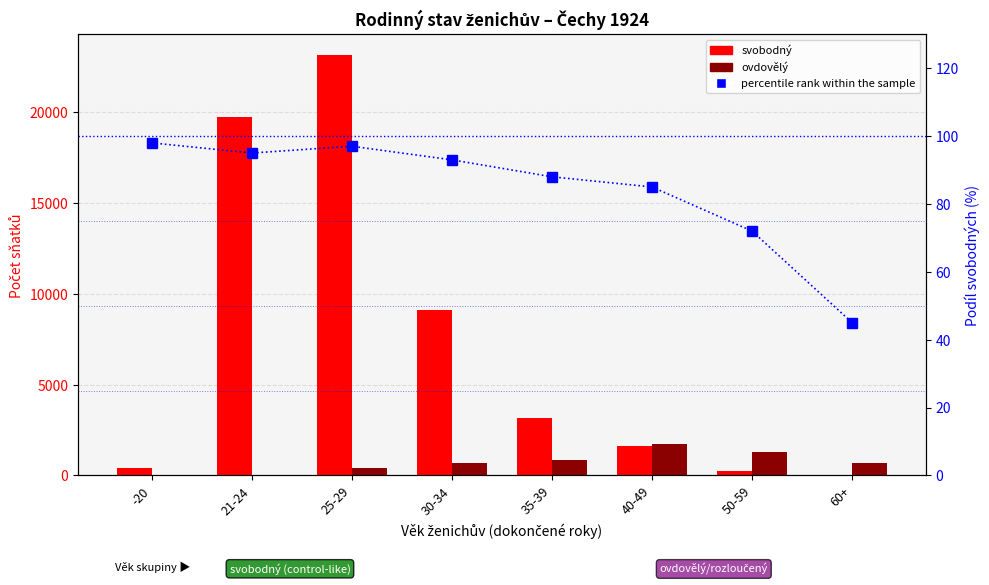

How many distinct data groups are displayed?

3